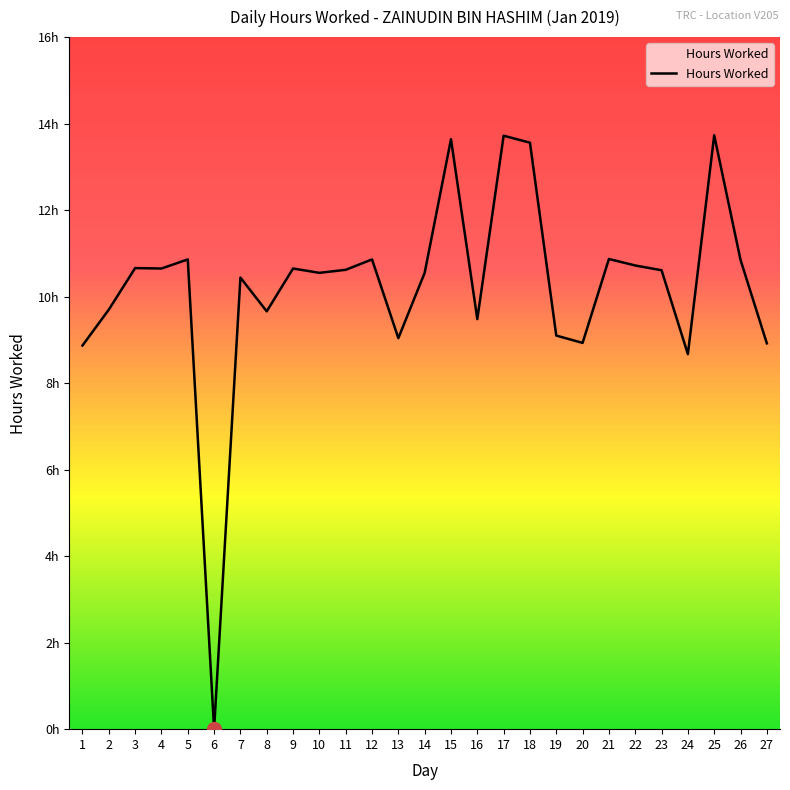

Does the chart have visible grid lines?

No